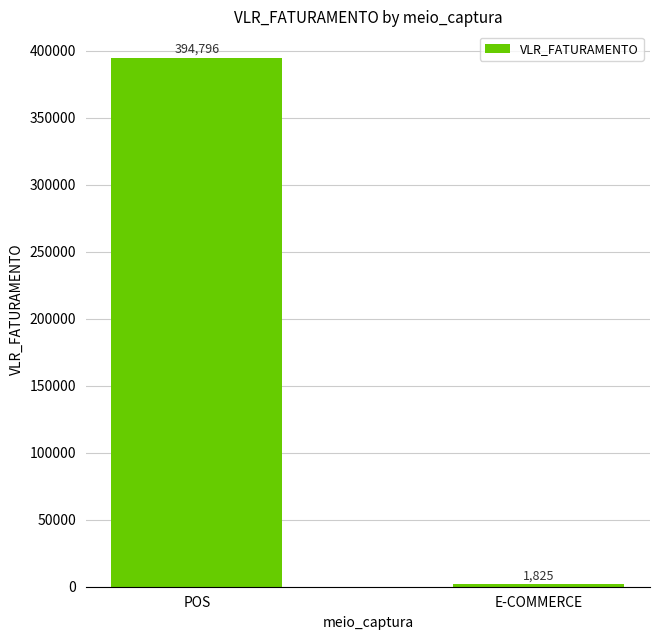

What is the change in value from POS to E-COMMERCE?

-392971.1